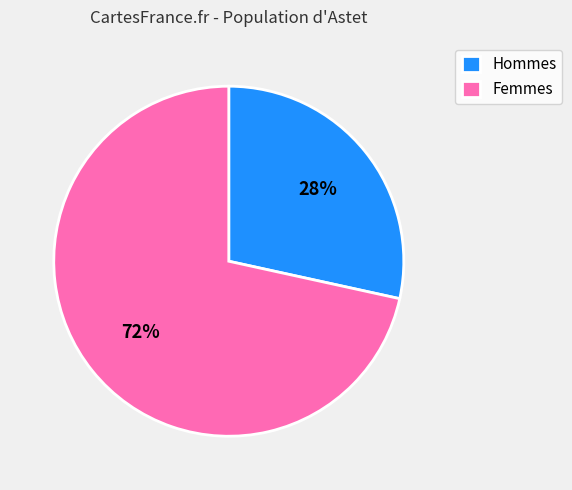

Is there a majority slice in this chart?

Yes